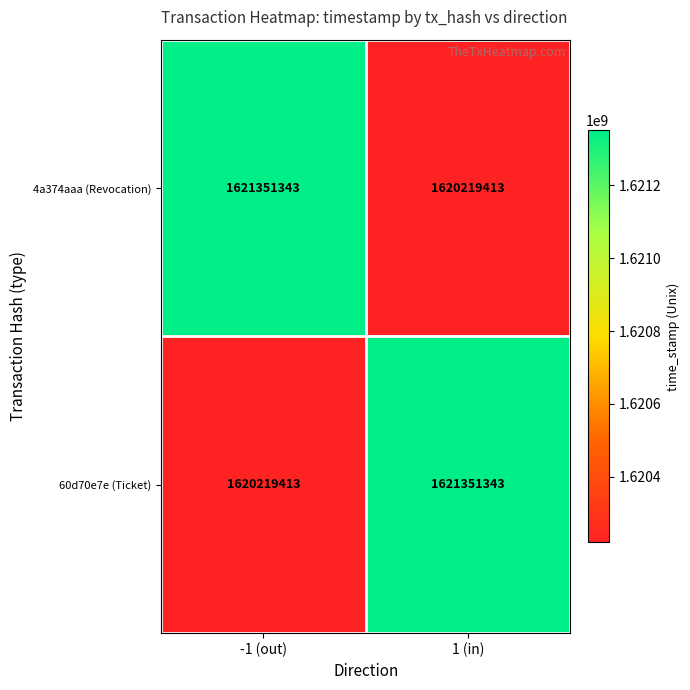

The 60d70e7e (Ticket) series shows 1046675802 at 1 (in). True or false?

False